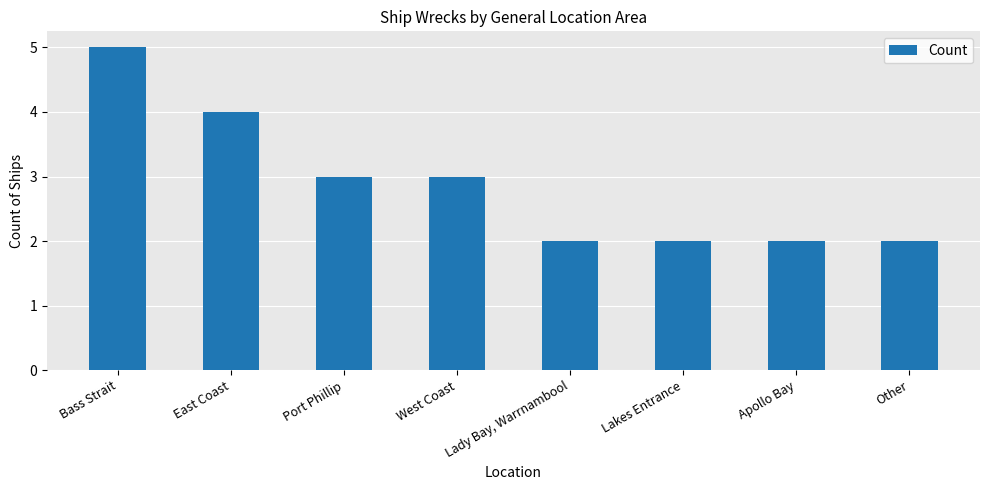

What is the greatest value displayed?

5